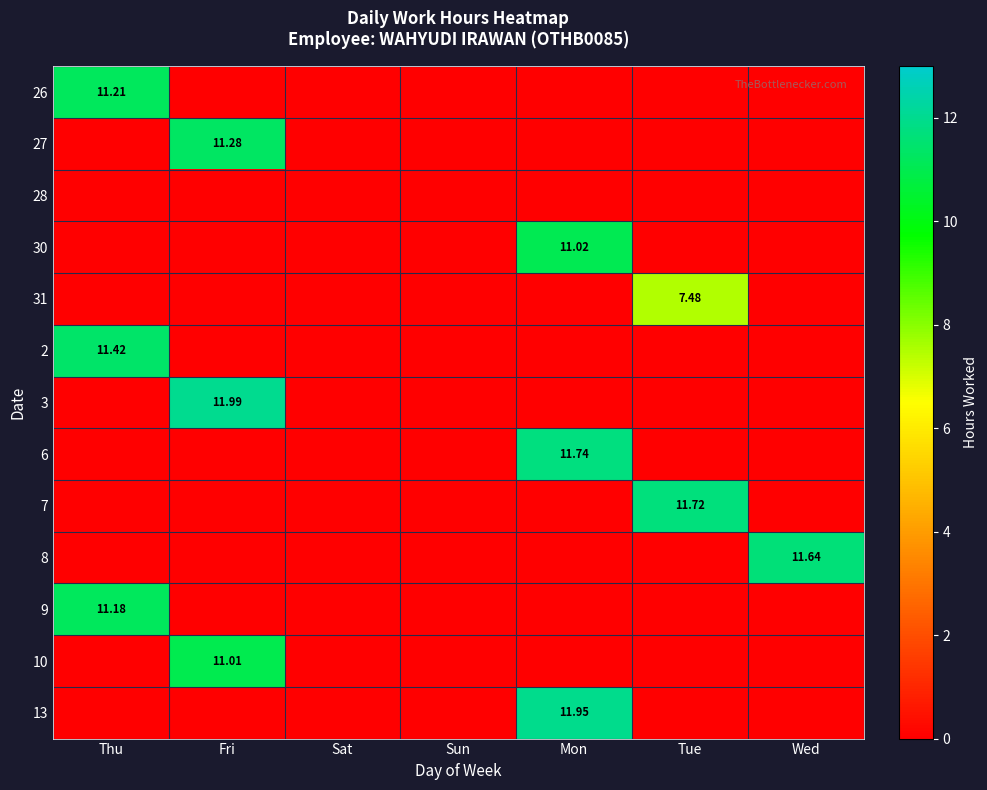

At which category is the sum across all series the highest?

Mon